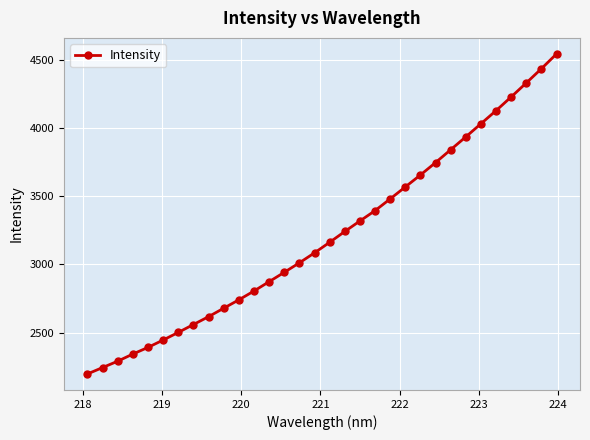

What is the minimum value shown in the chart?

2197.1